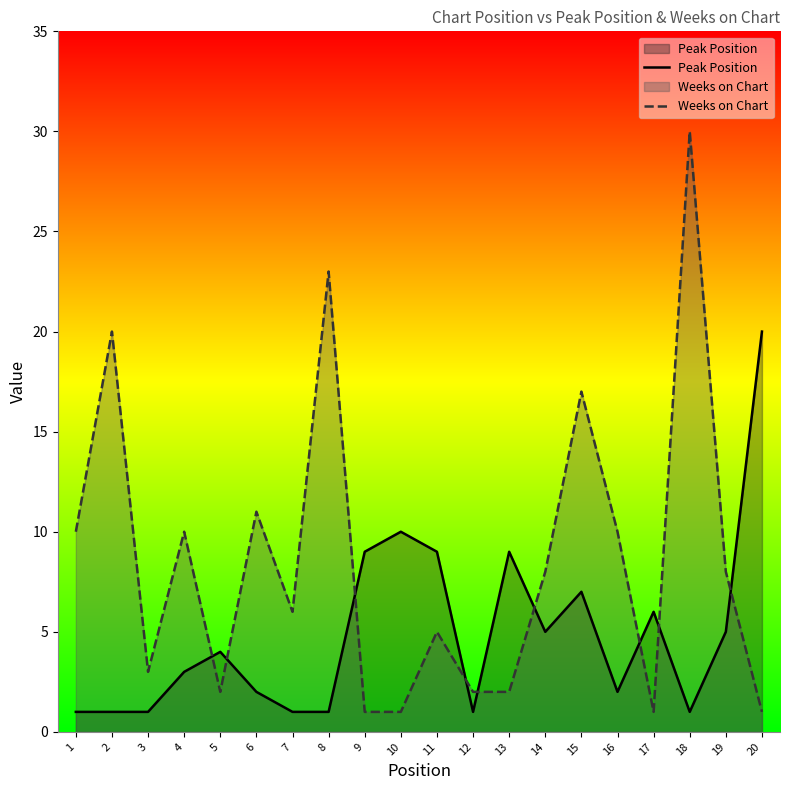

List the labels in order of Weeks on Chart value, smallest first.

9, 10, 17, 20, 5, 12, 13, 3, 11, 7, 14, 19, 1, 4, 16, 6, 15, 2, 8, 18